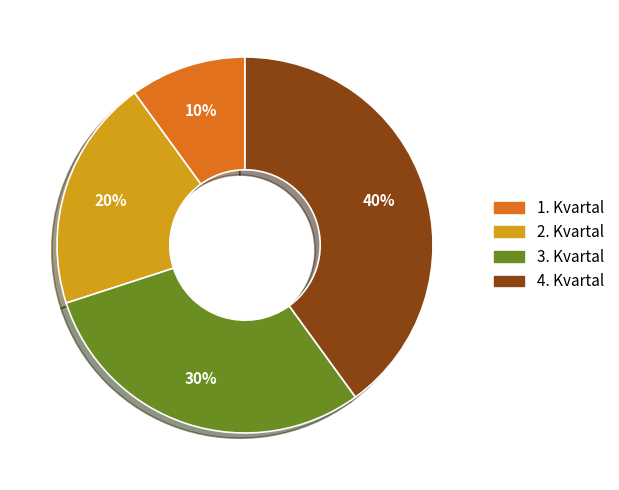

To the nearest percent, what is the average slice percentage?

25%